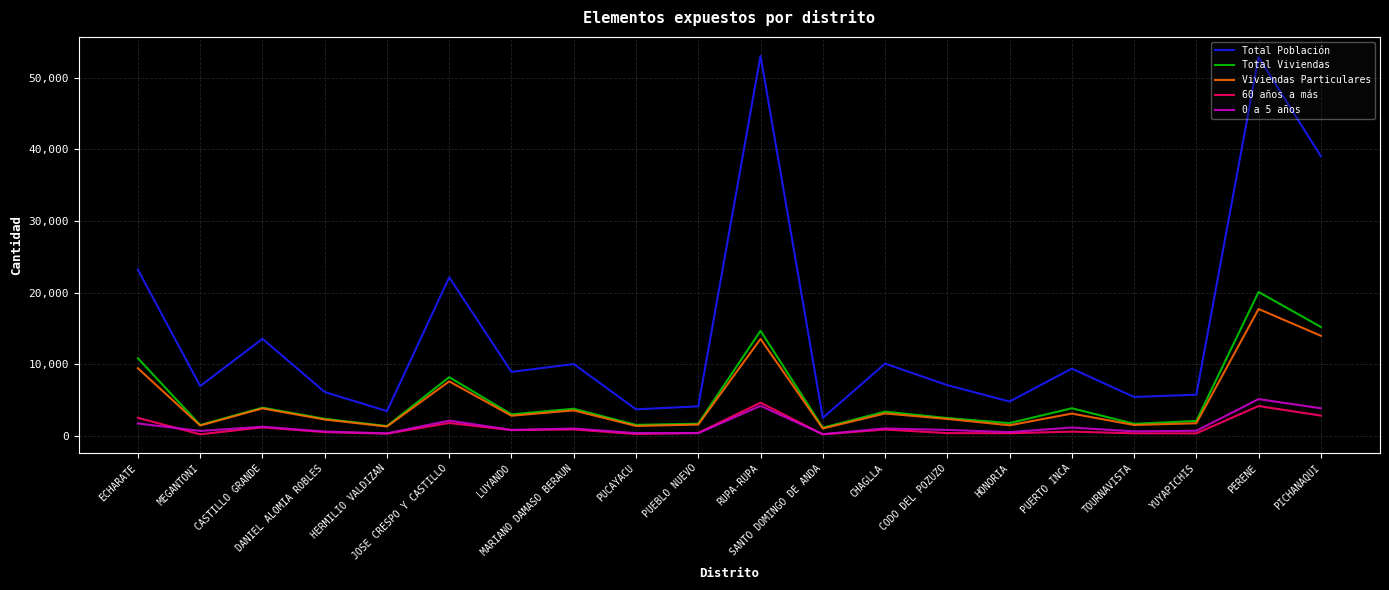

Which series has the largest total across all categories?

Total Población